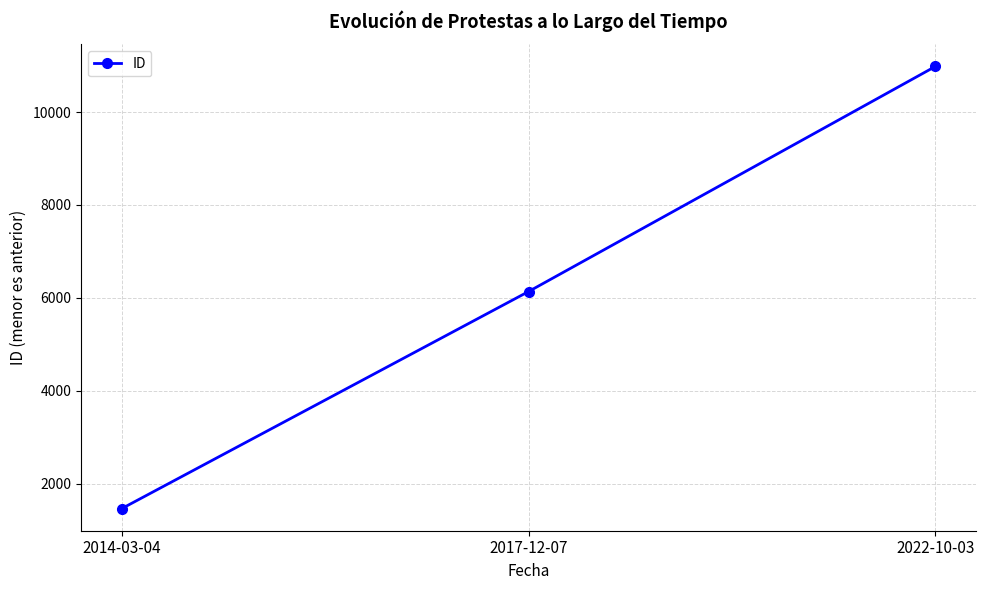

What is the smallest value displayed?

1460